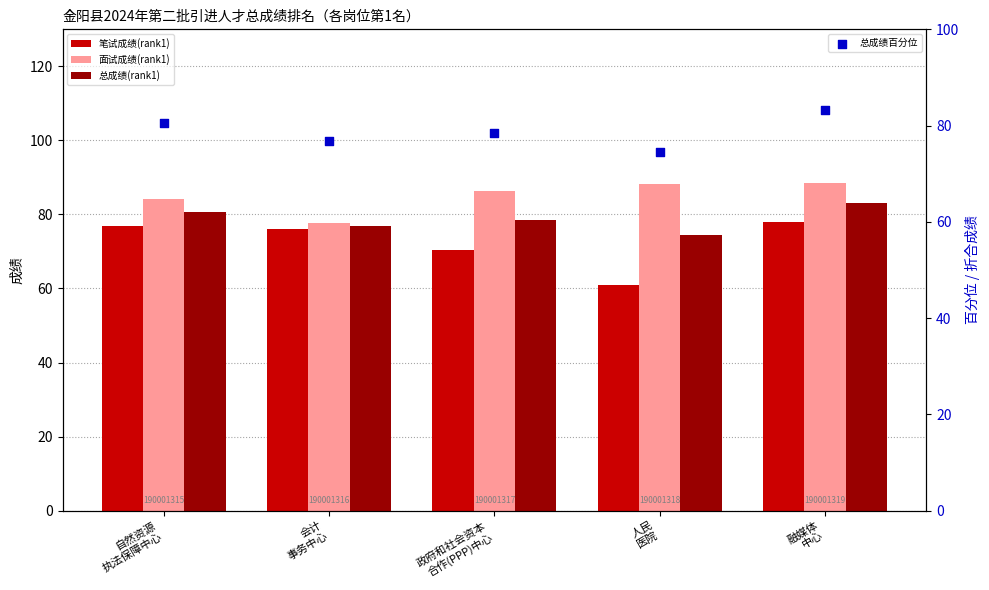

Which series has the widest spread of Y values?

笔试成绩(rank1)